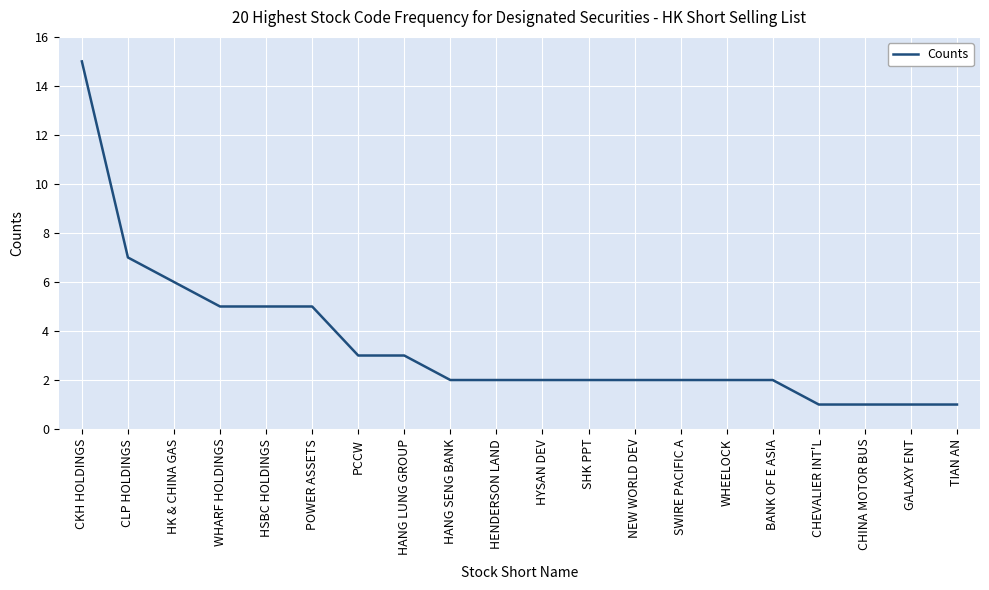

At which label is the value closest to 8?

CLP HOLDINGS